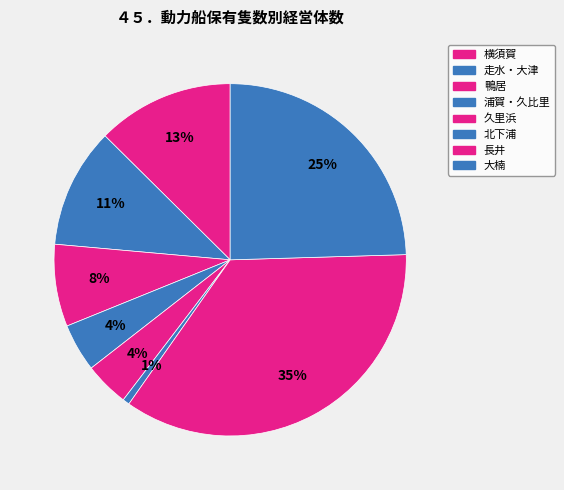

Which has a higher value, 浦賀・久比里 or 久里浜?

浦賀・久比里